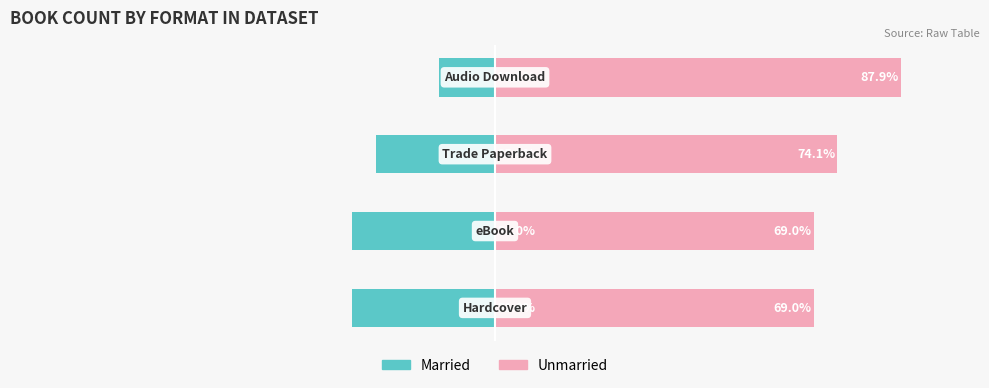

What is the lowest value of the Married series?

-31.0